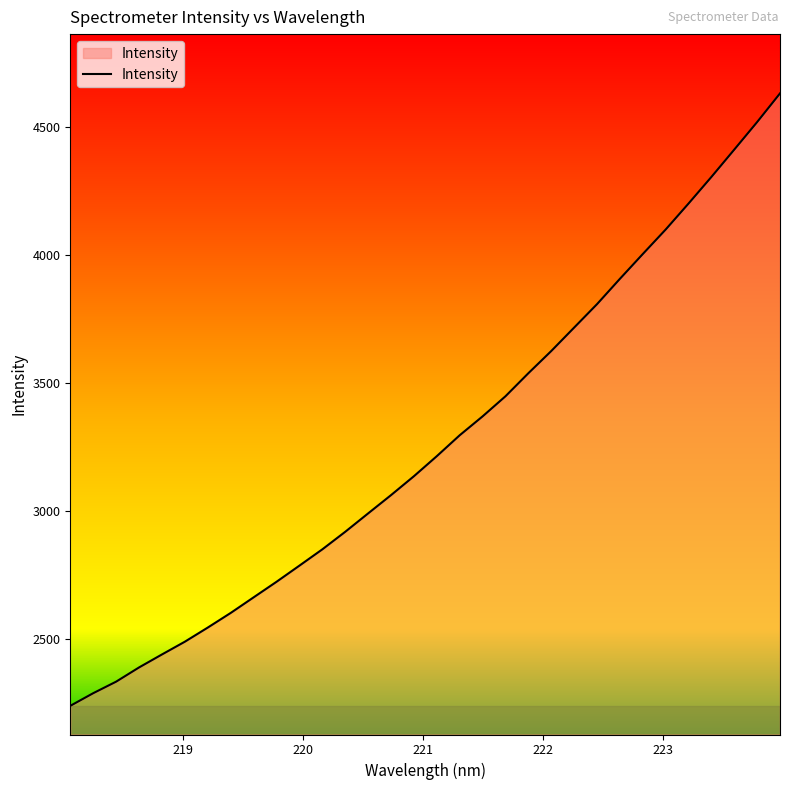

What is the difference between the maximum and minimum values?

2392.8